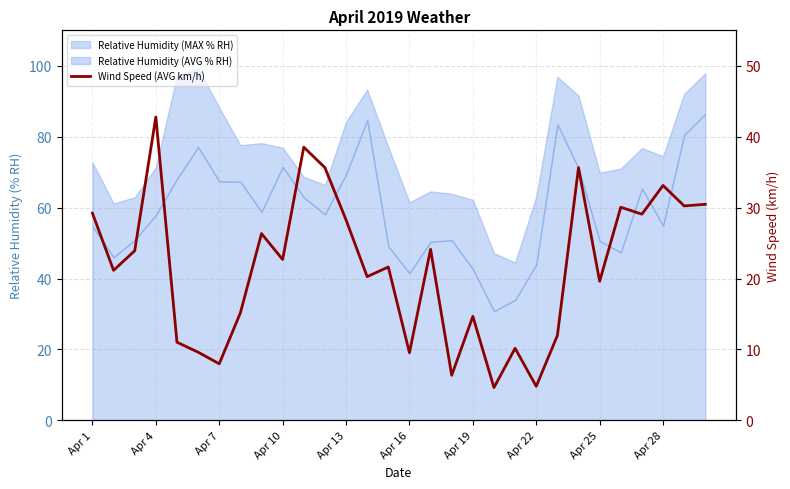

Is it true that the value at 20 is 10.2?

True